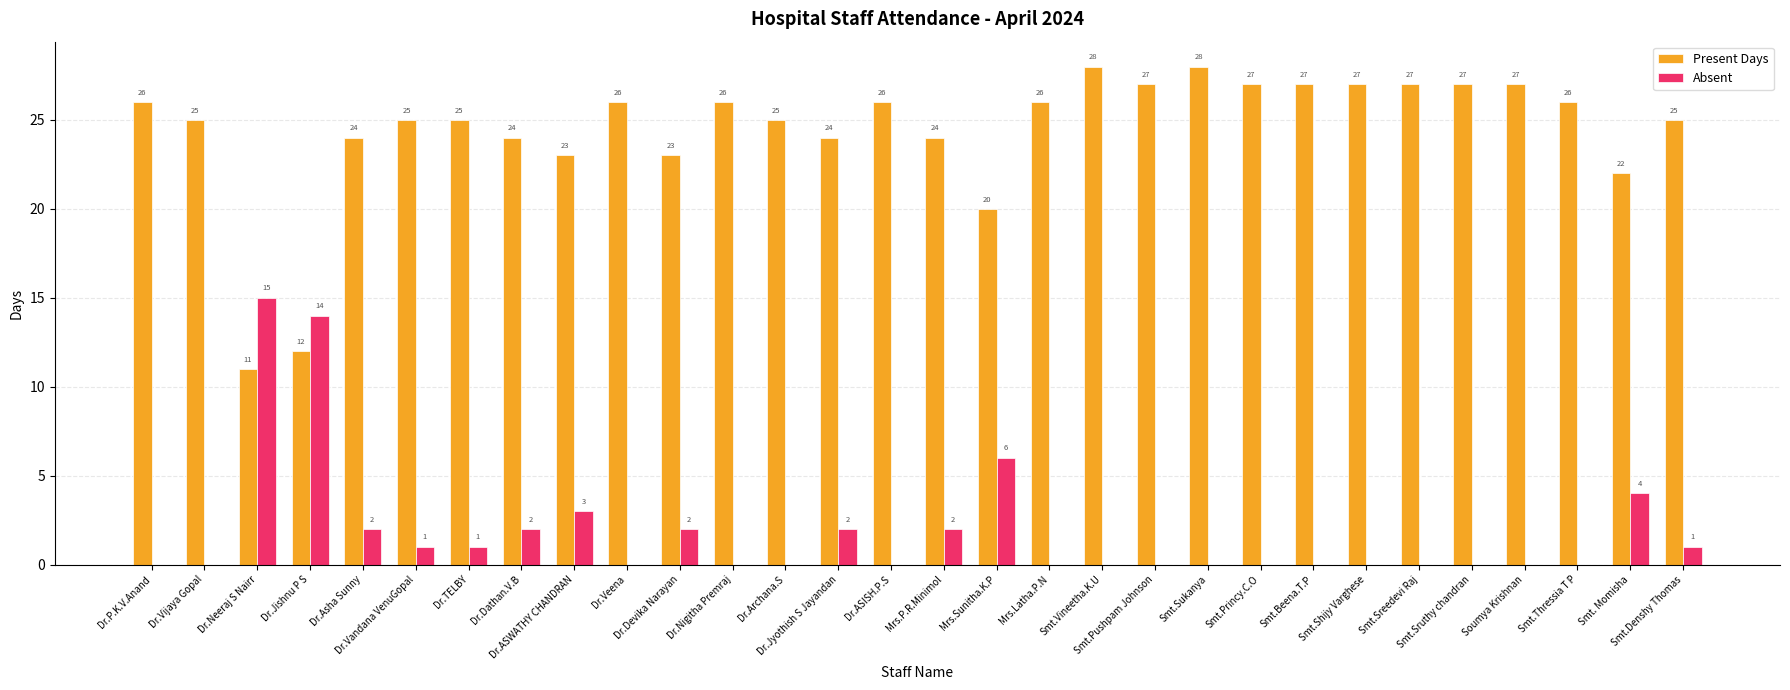

Which series has the largest total across all categories?

Present Days